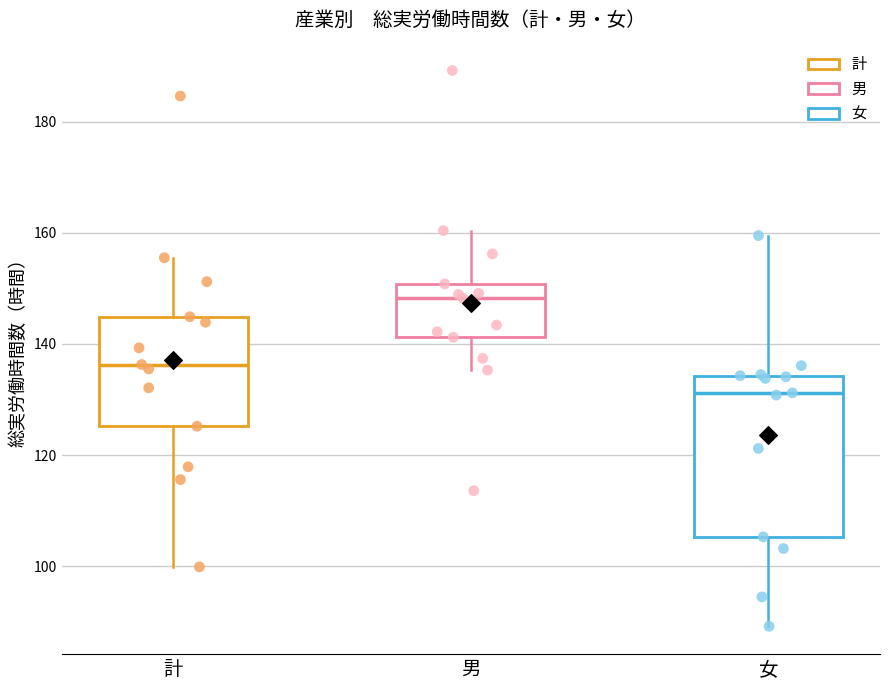

Which box has the lowest median line?

女